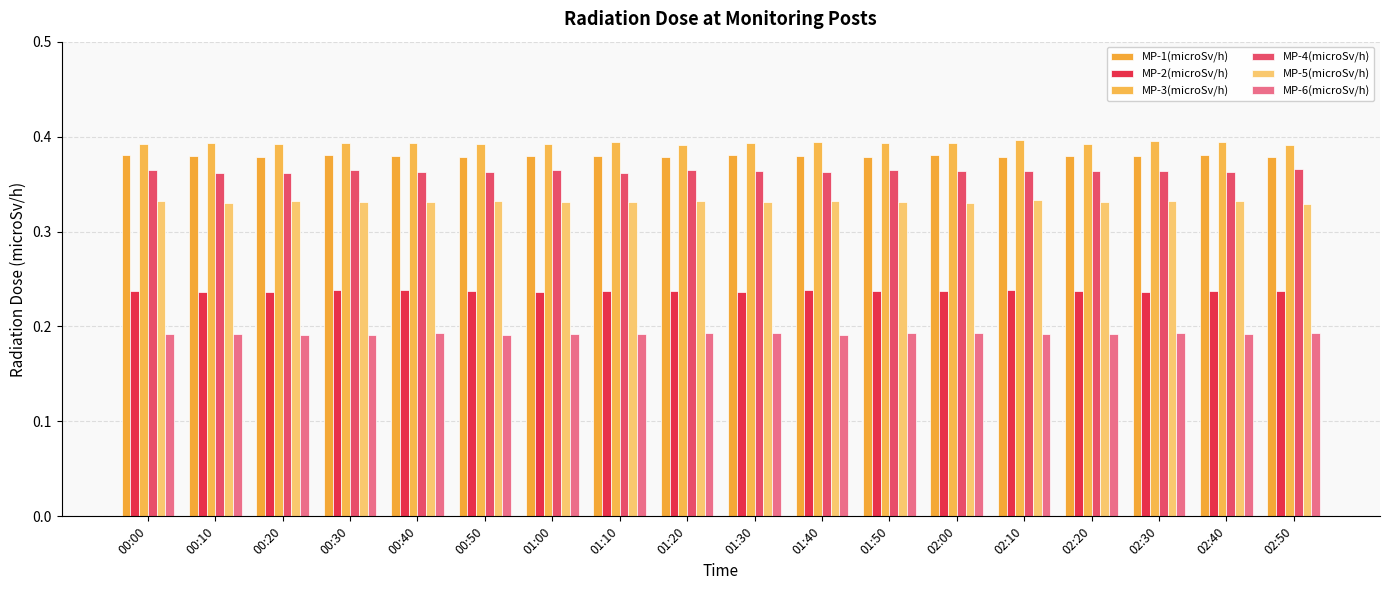

Which label corresponds to the largest value in the chart?

02:10